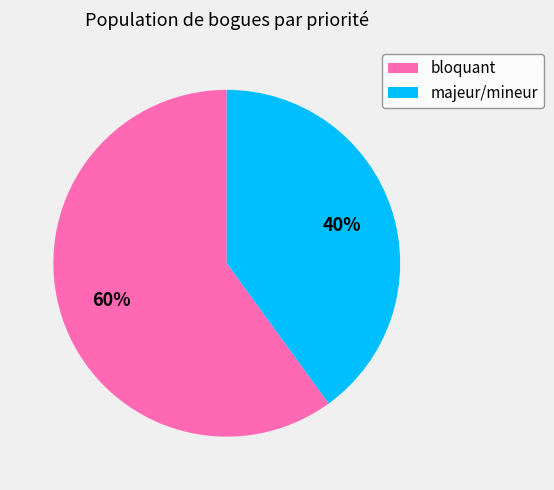

Count the number of slices in the pie.

2